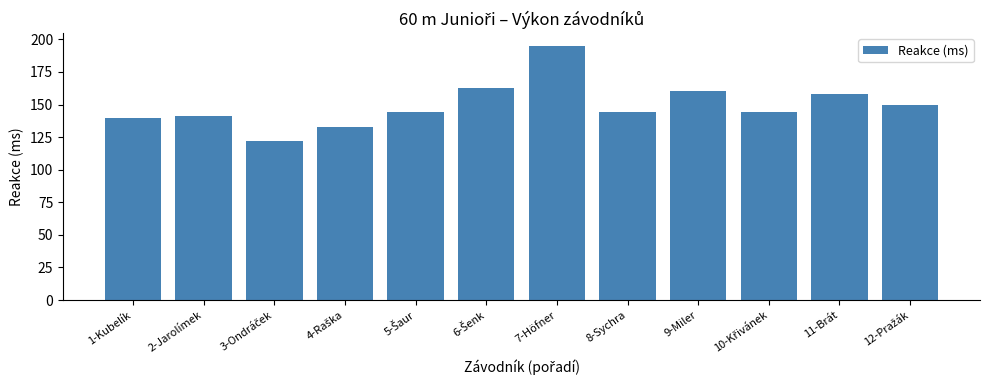

At which category does the chart reach its peak across all series?

7-Höfner